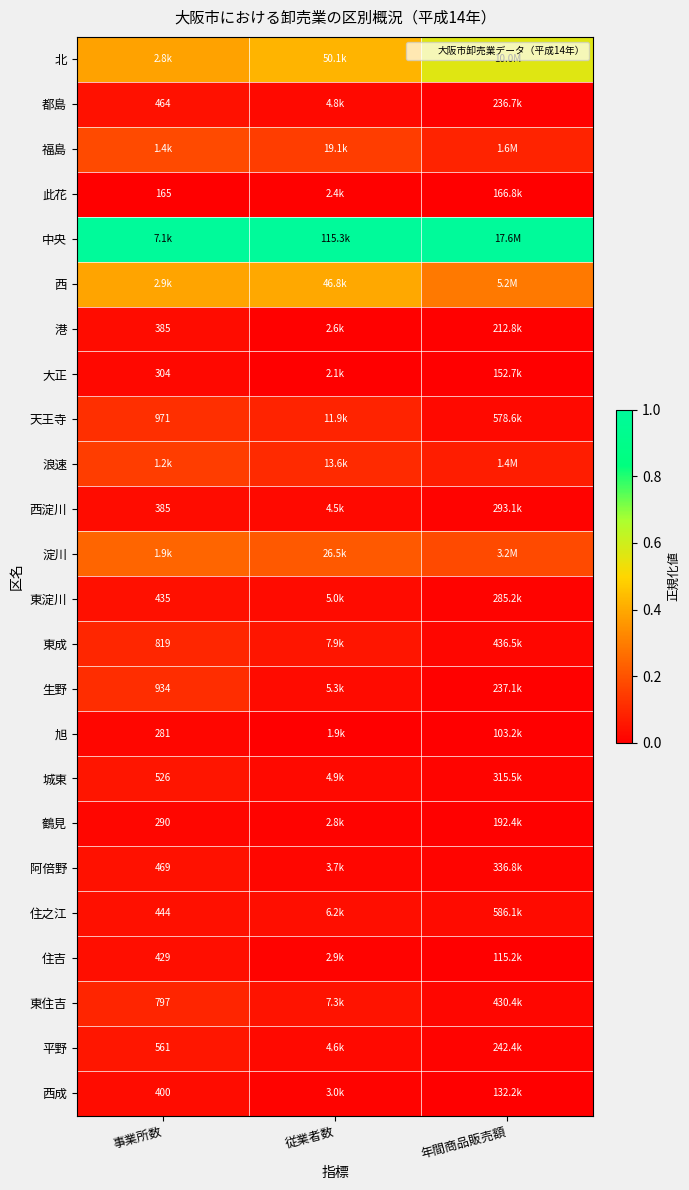

At which category is the sum across all series the highest?

事業所数